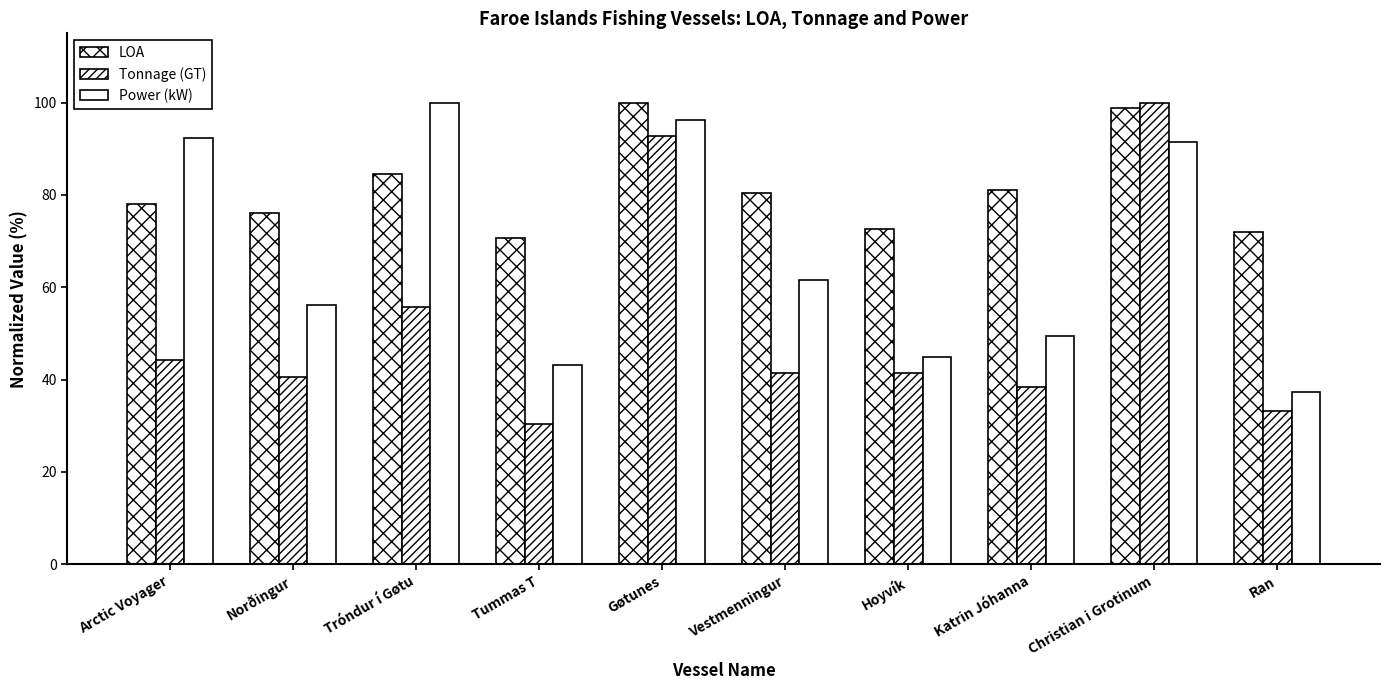

Does the chart contain stacked bars?

No